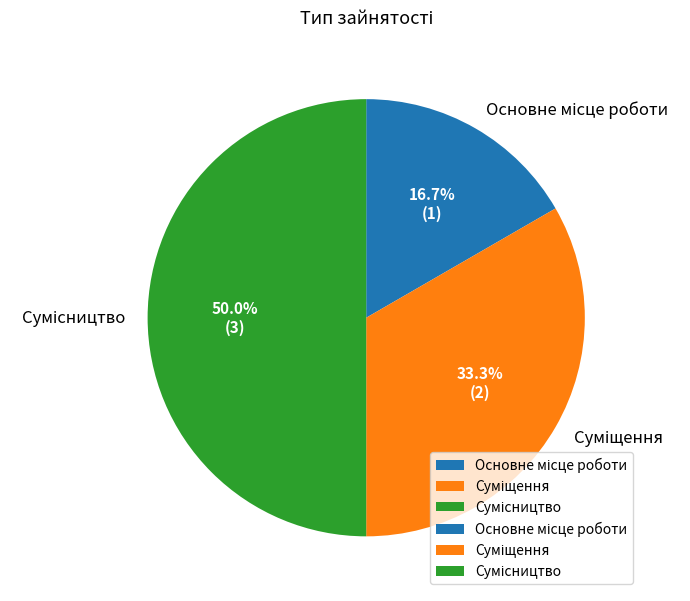

The Основне місце роботи slice represents 8% of the pie. True or false?

False